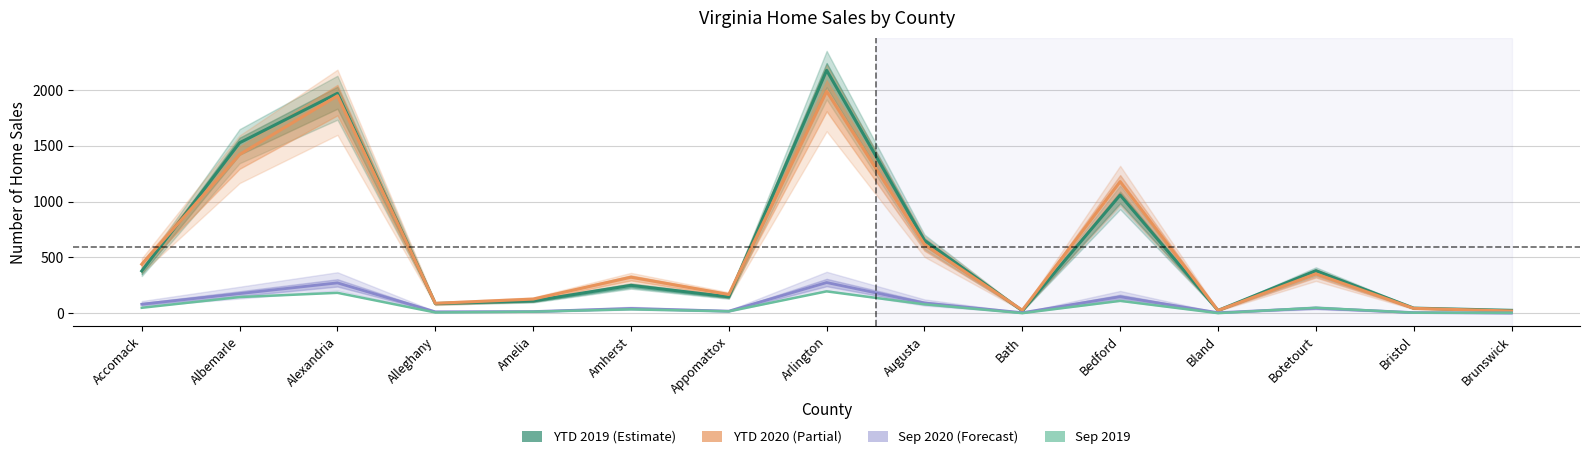

What is the label of the 1st point from the left?

Accomack